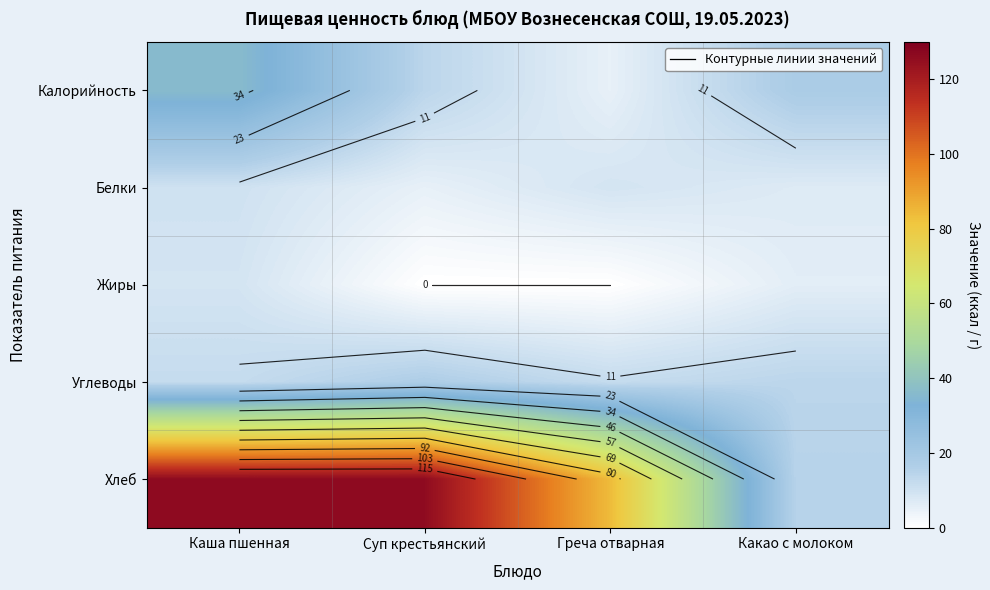

At which category is the sum across all series the highest?

Каша пшенная